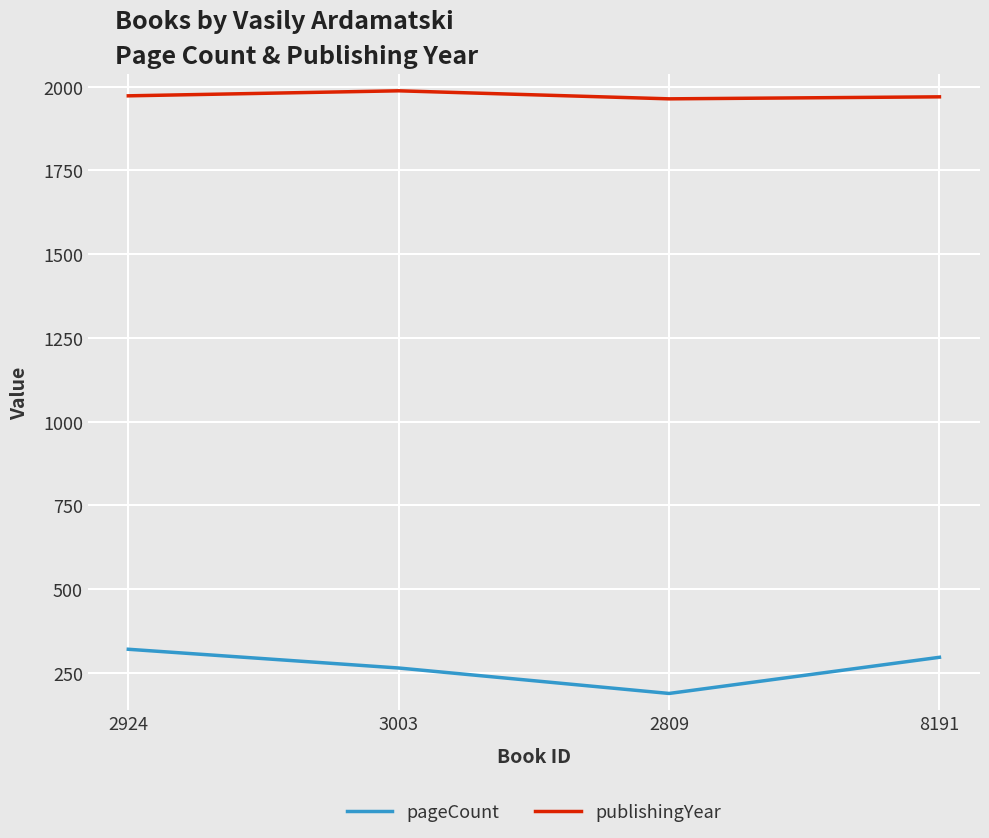

Which series has the largest total across all categories?

publishingYear